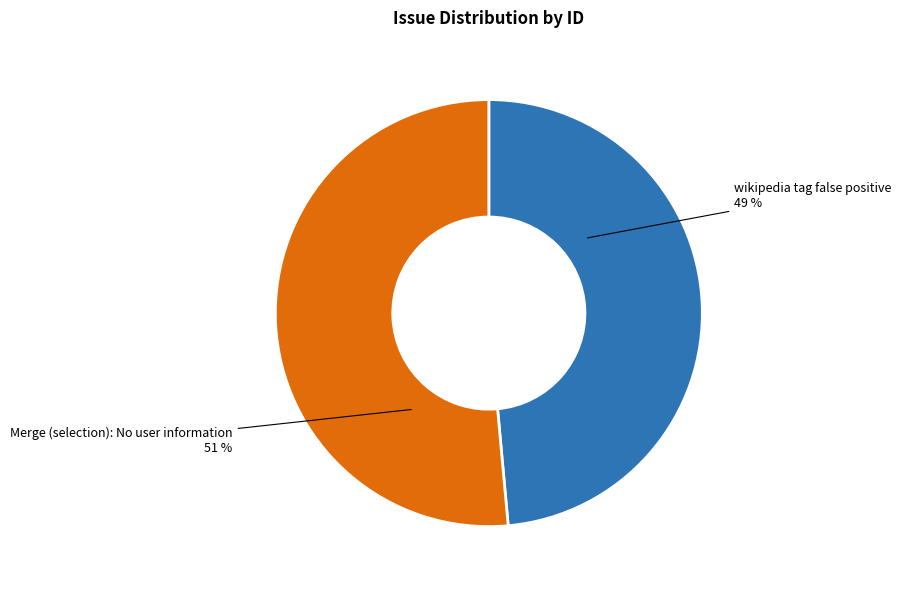

Which has a higher value, wikipedia tag false positive or Merge (selection): No user information?

Merge (selection): No user information